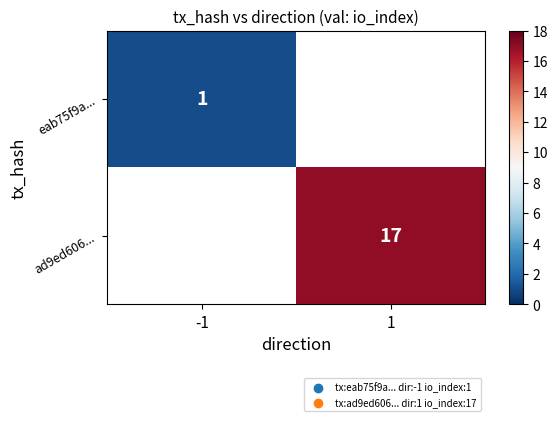

True or false: eab75f9a... has a value of 1 at -1.

True